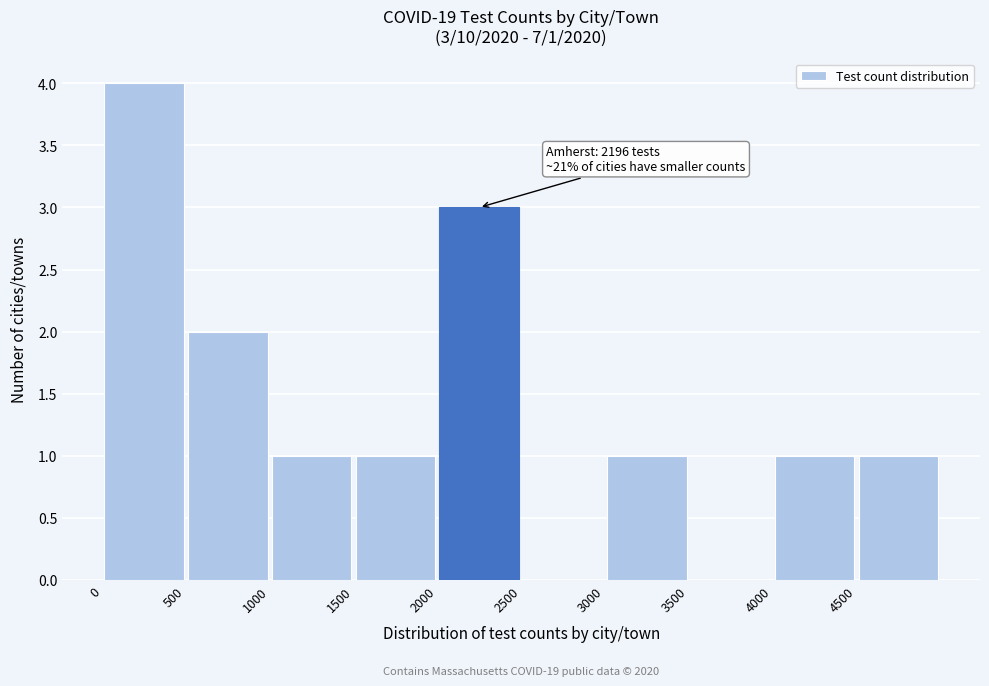

Which range on the x-axis has the tallest bar?

0 to 500